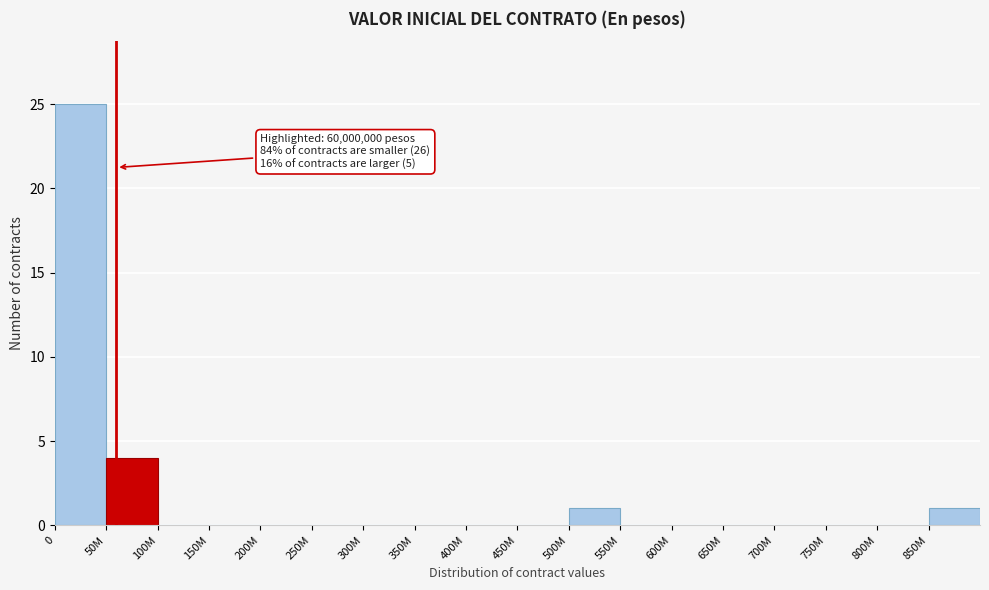

Reading left to right, extract all data points from this chart.

0=25	50M=4	100M=0	150M=0	200M=0	250M=0	300M=0	350M=0	400M=0	450M=0	500M=1	550M=0	600M=0	650M=0	700M=0	750M=0	800M=0	850M=1